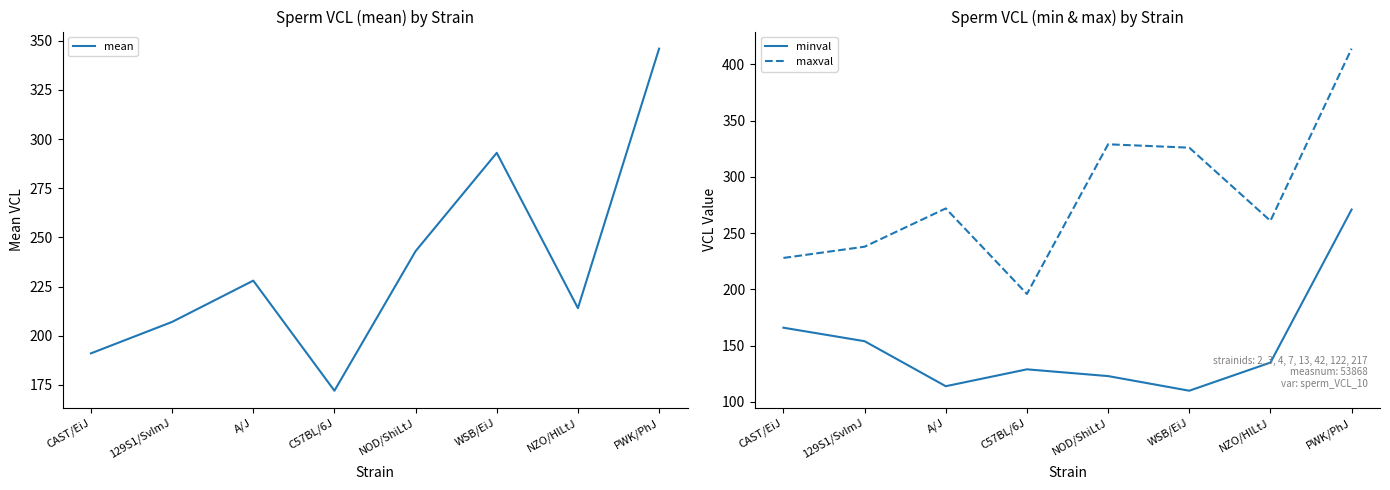

How many values in the maxval series are below 272?

4